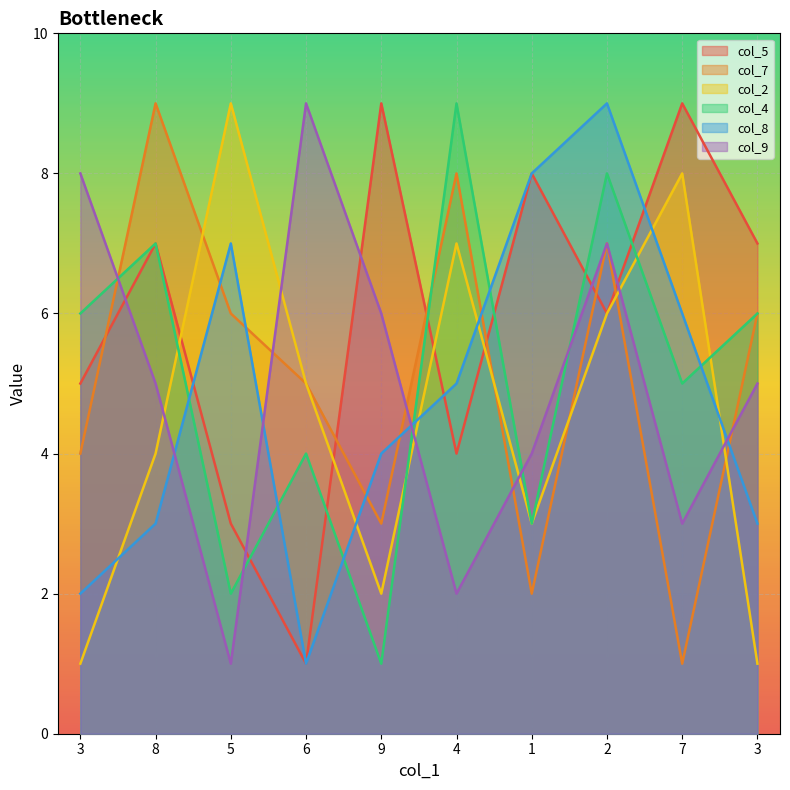

Reading left to right, what are all the values shown in this chart?

col_5: 3=5	8=7	5=3	6=1	9=9	4=4	1=8	2=6	7=9	3=7
col_7: 3=4	8=9	5=6	6=5	9=3	4=8	1=2	2=7	7=1	3=6
col_2: 3=1	8=4	5=9	6=5	9=2	4=7	1=3	2=6	7=8	3=1
col_4: 3=6	8=7	5=2	6=4	9=1	4=9	1=3	2=8	7=5	3=6
col_8: 3=2	8=3	5=7	6=1	9=4	4=5	1=8	2=9	7=6	3=3
col_9: 3=8	8=5	5=1	6=9	9=6	4=2	1=4	2=7	7=3	3=5